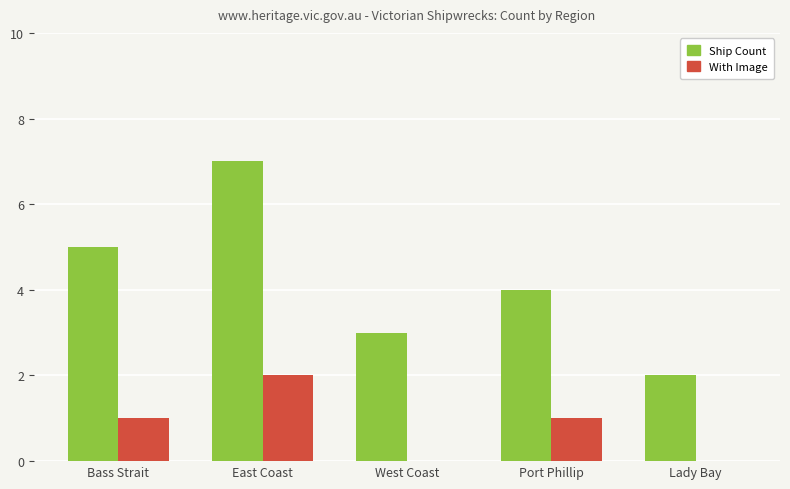

Between Port Phillip and Lady Bay, which series saw the biggest shift?

Ship Count